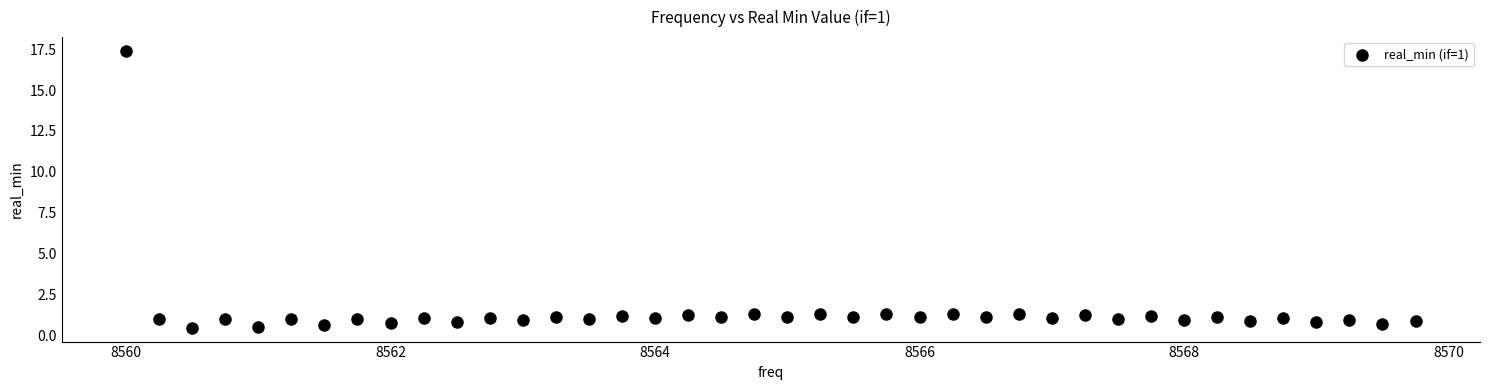

What is the range of X values (max minus min)?

9.8